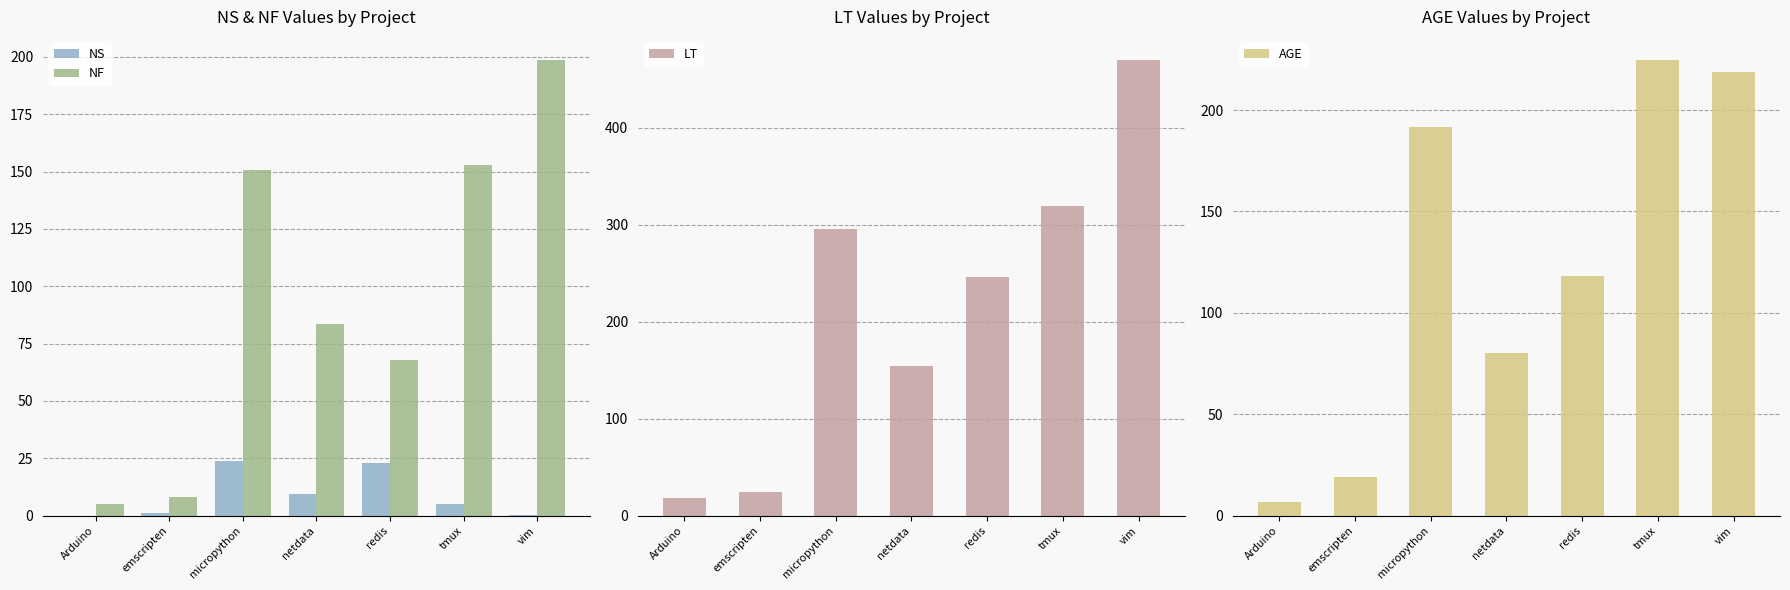

Is it true that LT equals 295.3 at micropython?

True